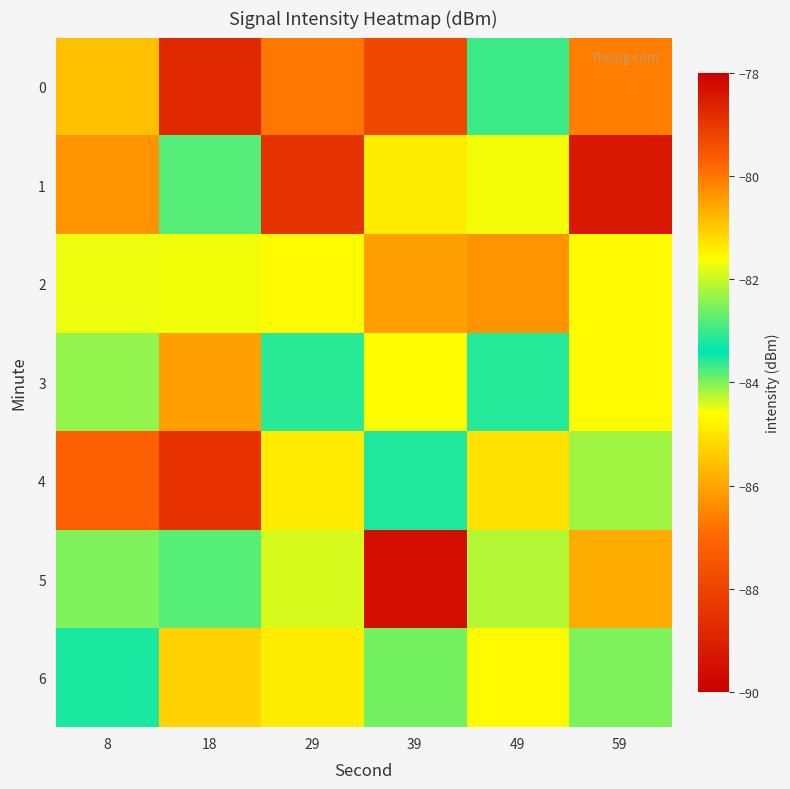

Reading right to left, list all the values displayed in this chart.

0: 59=-80.1	49=-83.0	39=-79.3	29=-86.7	18=-78.7	8=-85.6
1: 59=-89.3	49=-84.5	39=-84.9	29=-88.5	18=-82.8	8=-80.4
2: 59=-84.7	49=-86.3	39=-86.1	29=-81.6	18=-81.7	8=-81.8
3: 59=-84.7	49=-83.6	39=-84.6	29=-83.6	18=-86.1	8=-82.4
4: 59=-84.2	49=-85.0	39=-83.5	29=-84.9	18=-78.9	8=-87.2
5: 59=-80.6	49=-84.2	39=-78.3	29=-84.4	18=-83.8	8=-84.0
6: 59=-84.0	49=-84.7	39=-83.9	29=-84.9	18=-85.3	8=-83.5